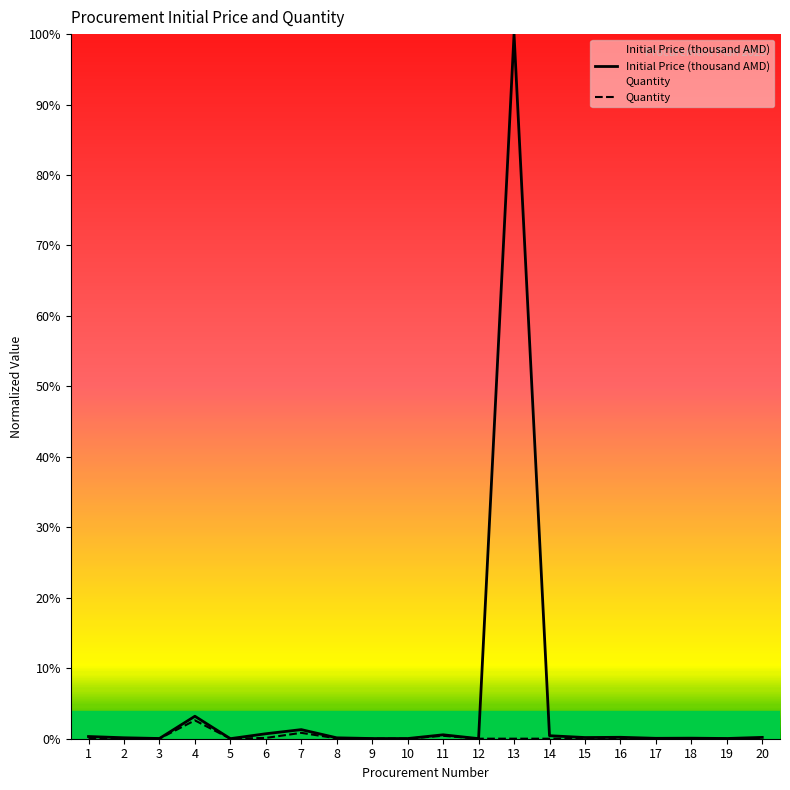

In Quantity, how many points are lower than both neighbors (excluding endpoints)?

3